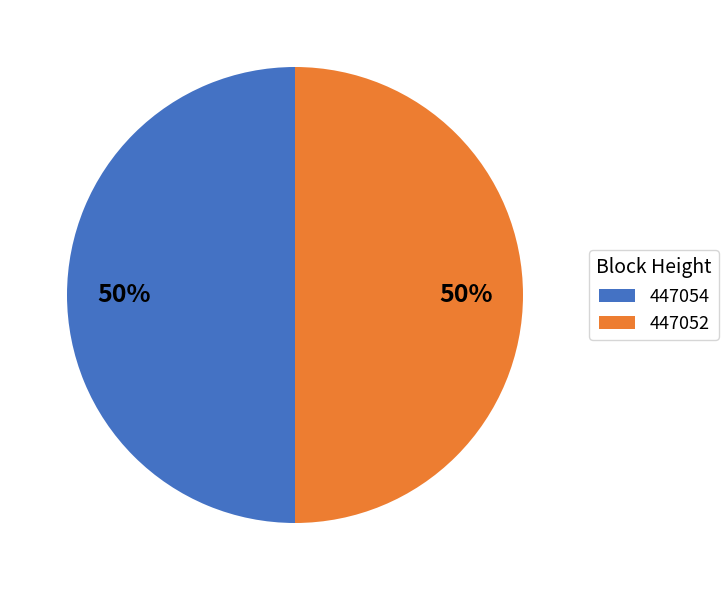

How many slices are in this pie chart?

2